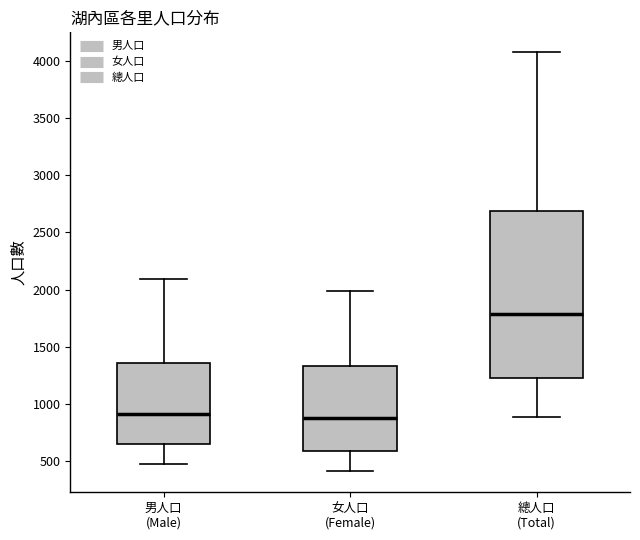

Comparing the boxes themselves (not the whiskers), which one is the tallest?

總人口 (Total)